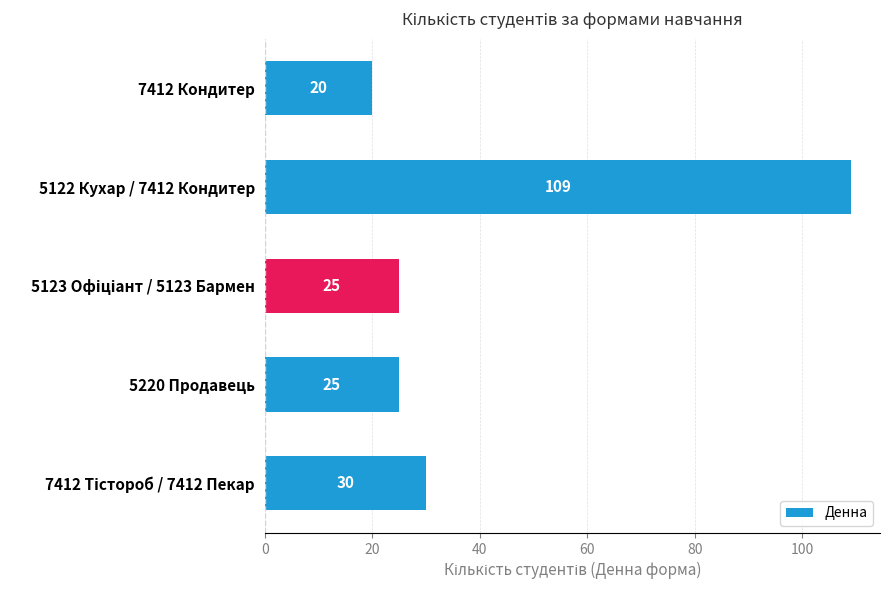

What is the value of the 3rd bar from the top?

25